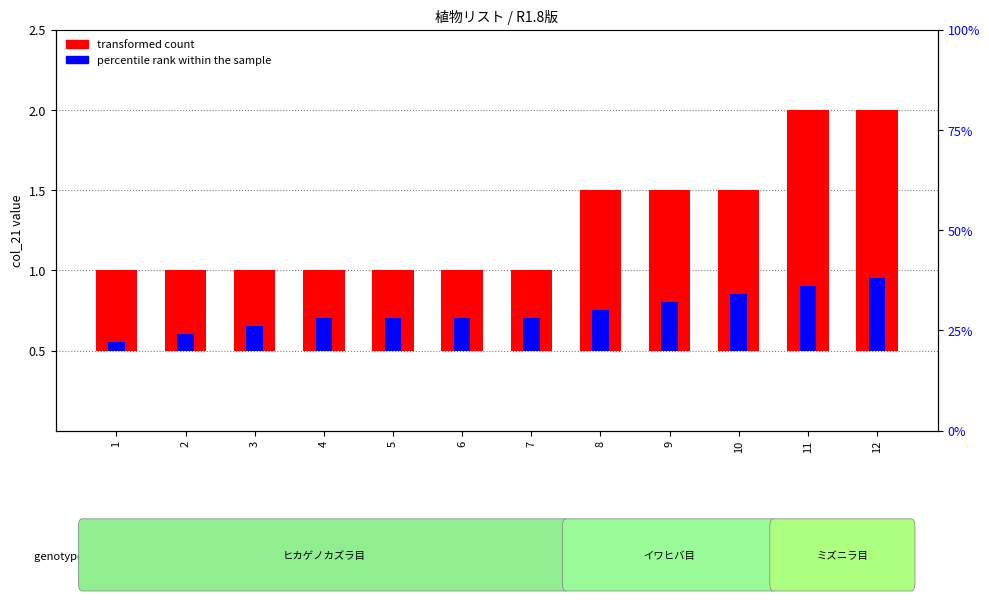

How many bars are there in total?

24